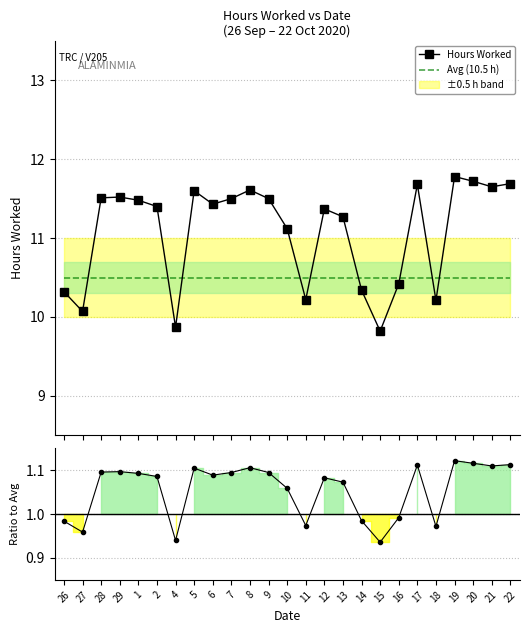

The Avg (10.5 h) series shows 17.6 at 26. True or false?

False